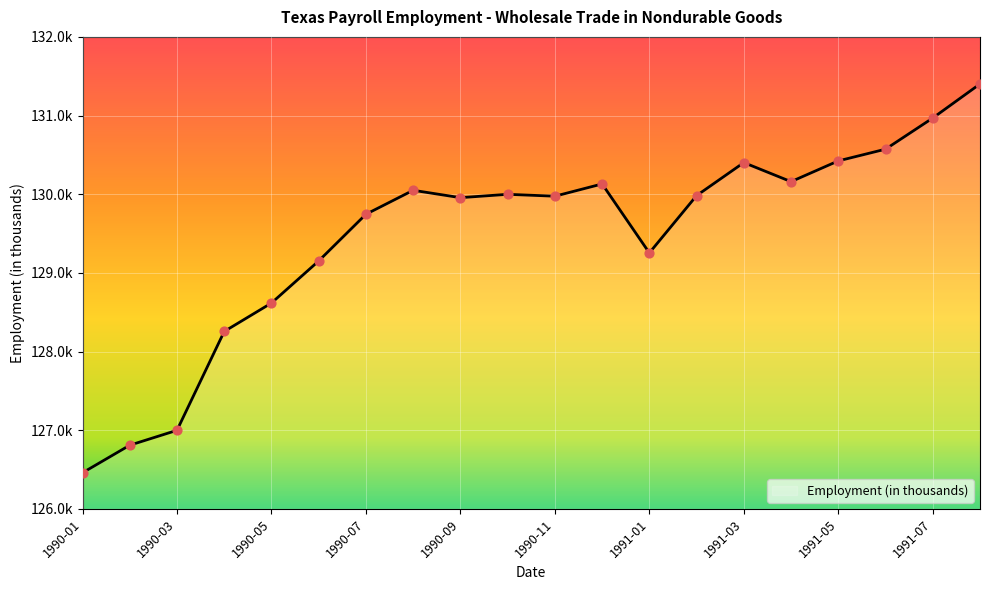

Does the chart have visible grid lines?

Yes